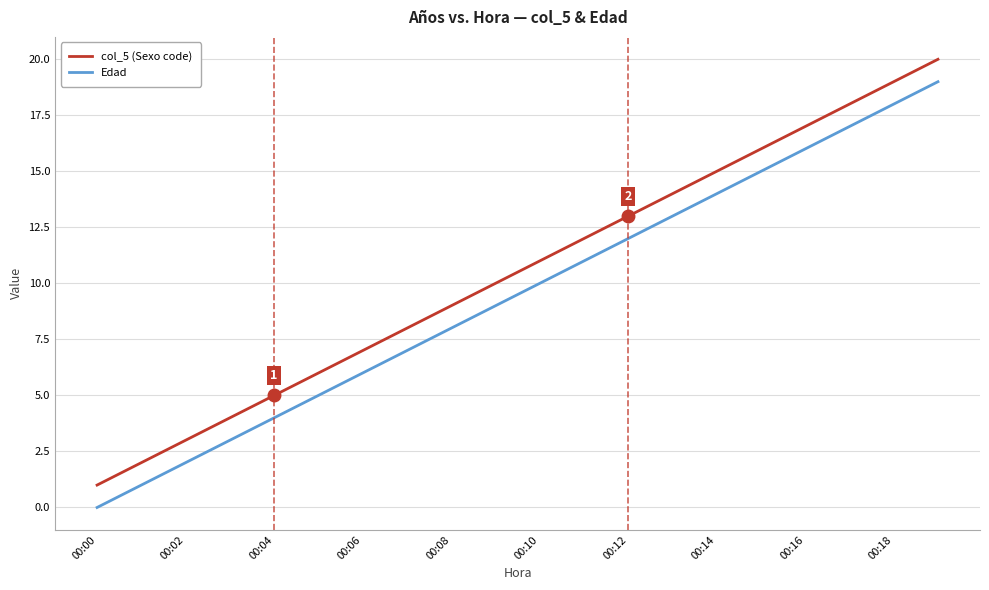

List the series in order of their overall mean, lowest first.

Edad, col_5 (Sexo code)